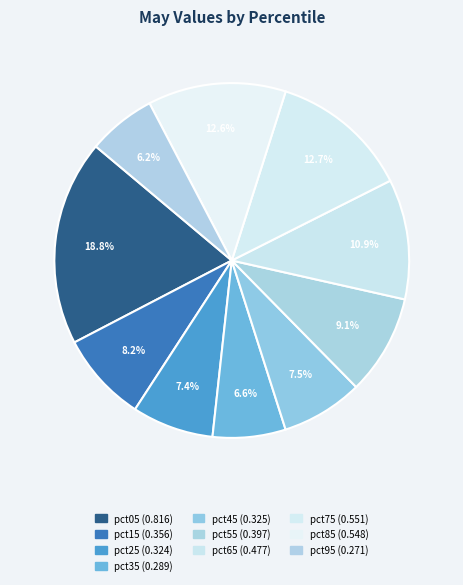

Is there a majority slice in this chart?

No